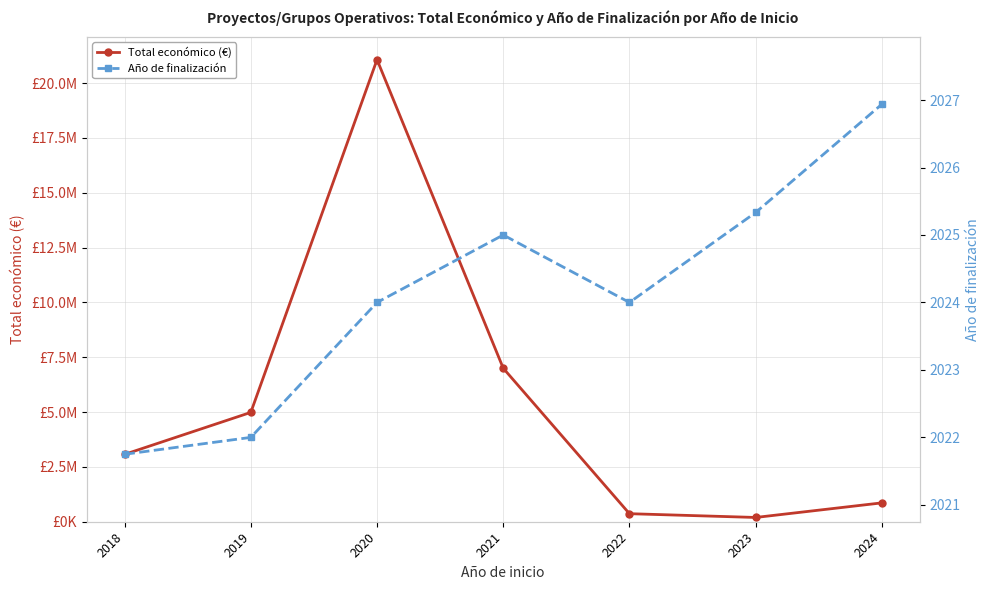

Rank the series by their maximum value, from lowest to highest.

Año de finalización, Total económico (€)